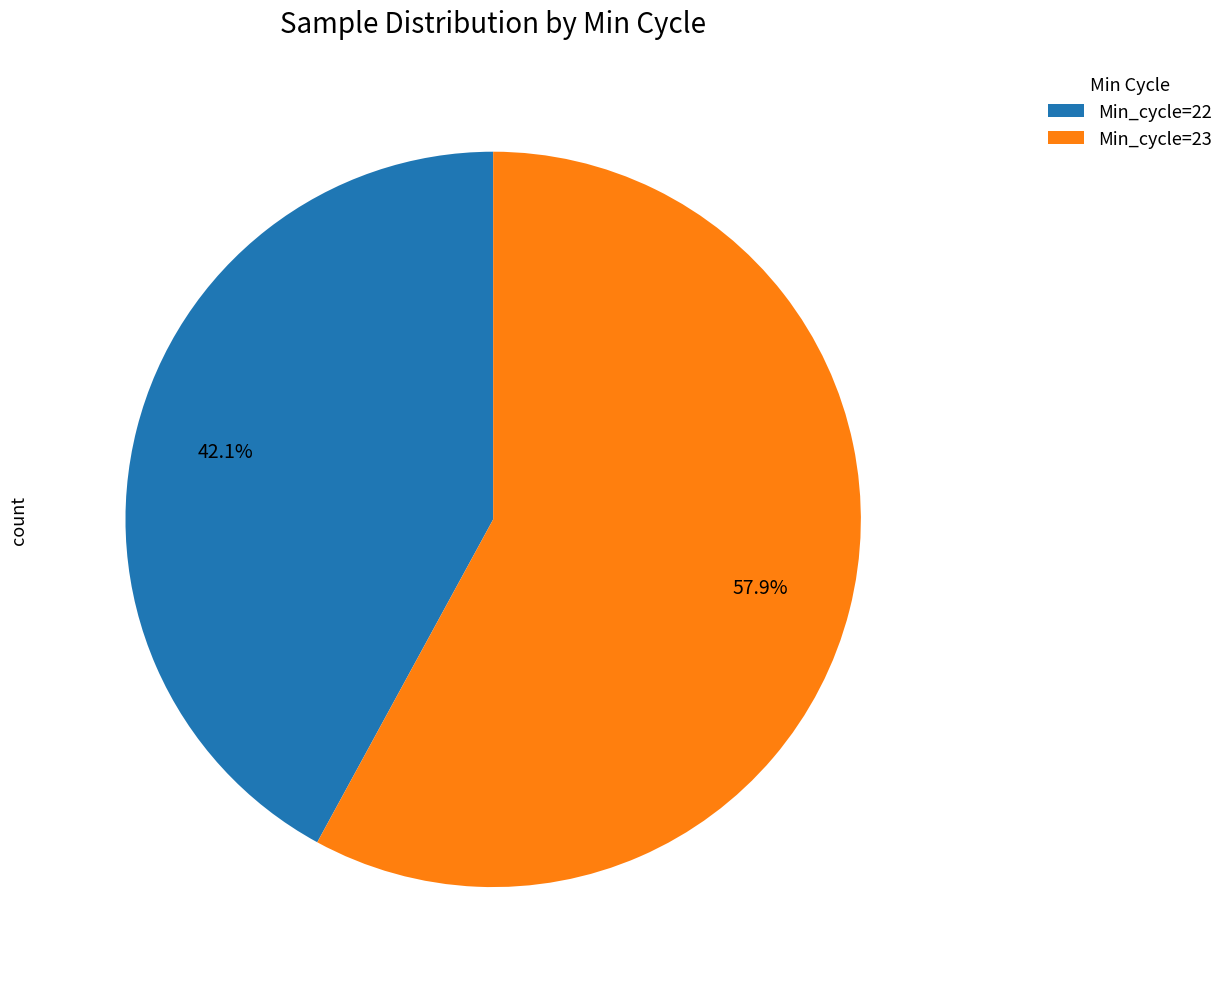

How many slices are in this pie chart?

2